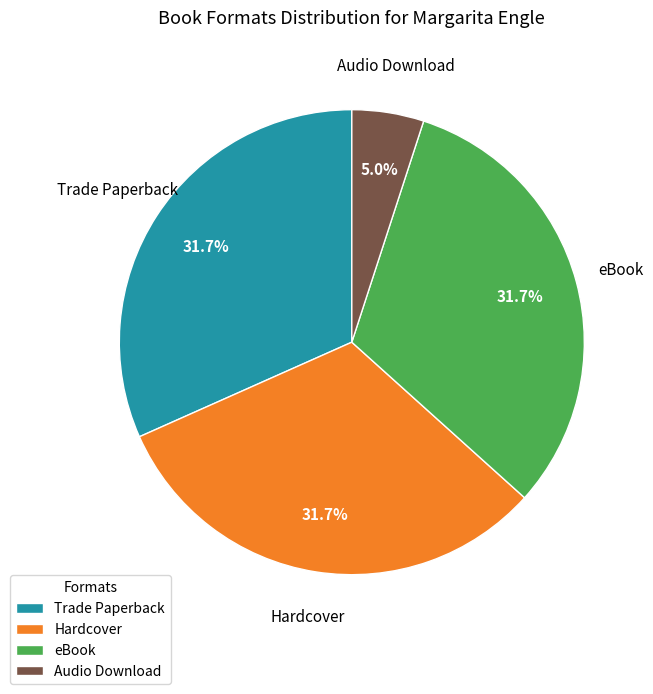

Does any single category account for the majority?

No